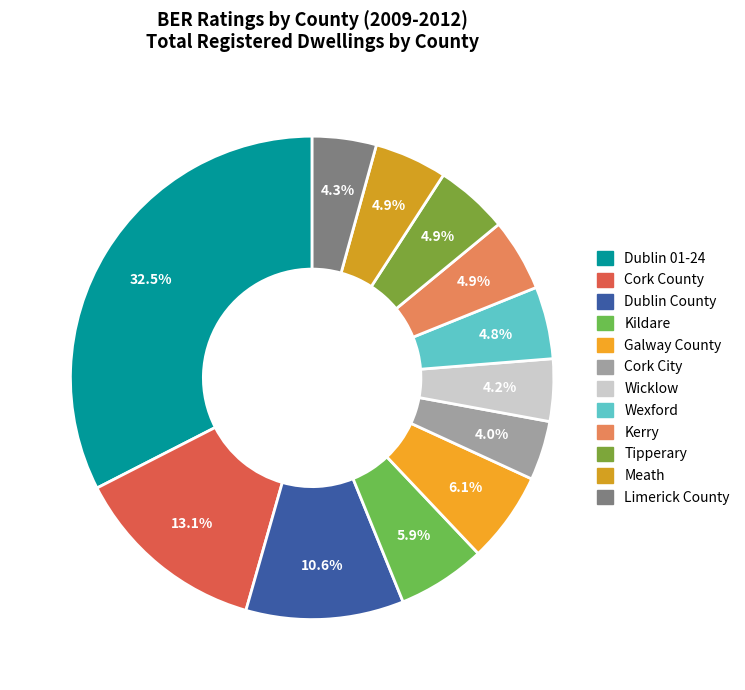

To the nearest percent, what is the difference between the largest and smallest slice percentages?

29%